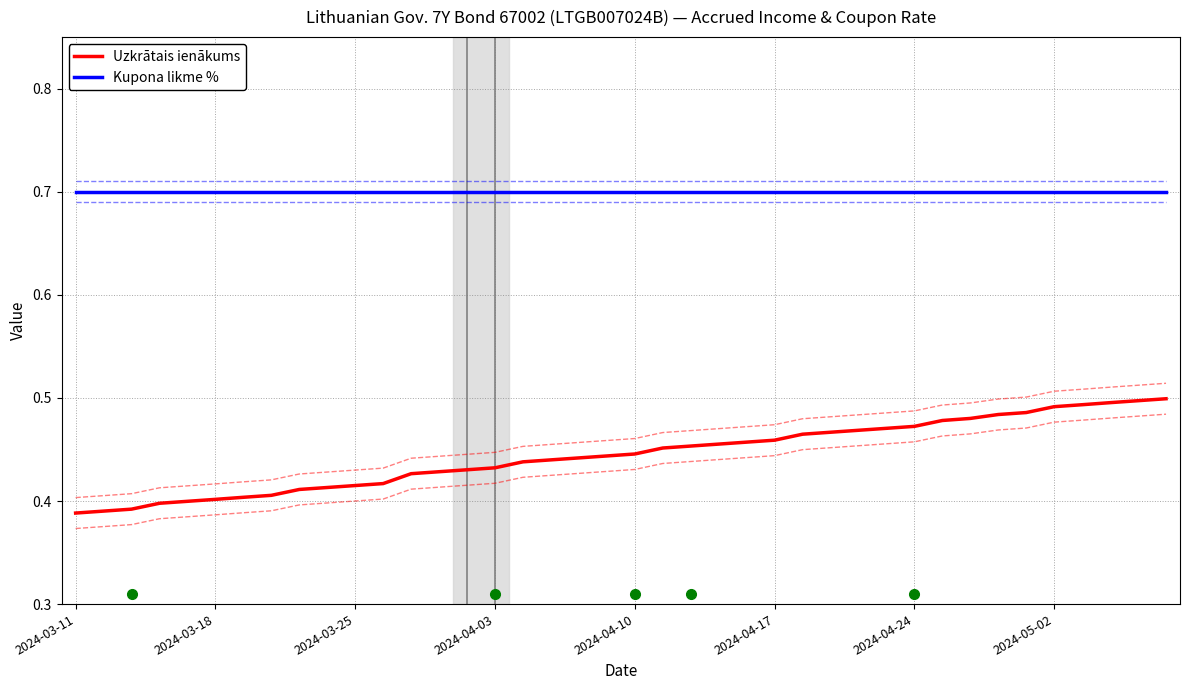

At which label is Uzkrātais ienākums closest to 0?

2024-03-11